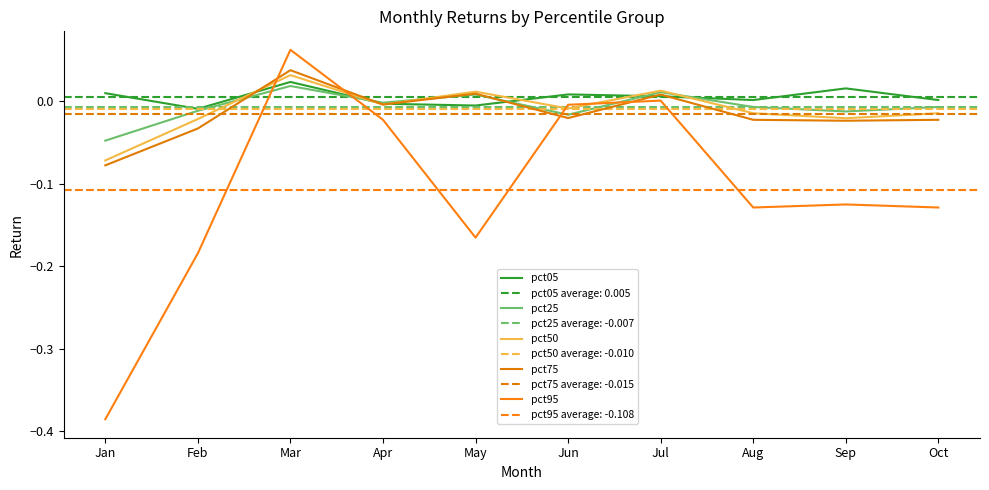

Which series ends up on top after the final intersection of pct75 and pct95?

pct75